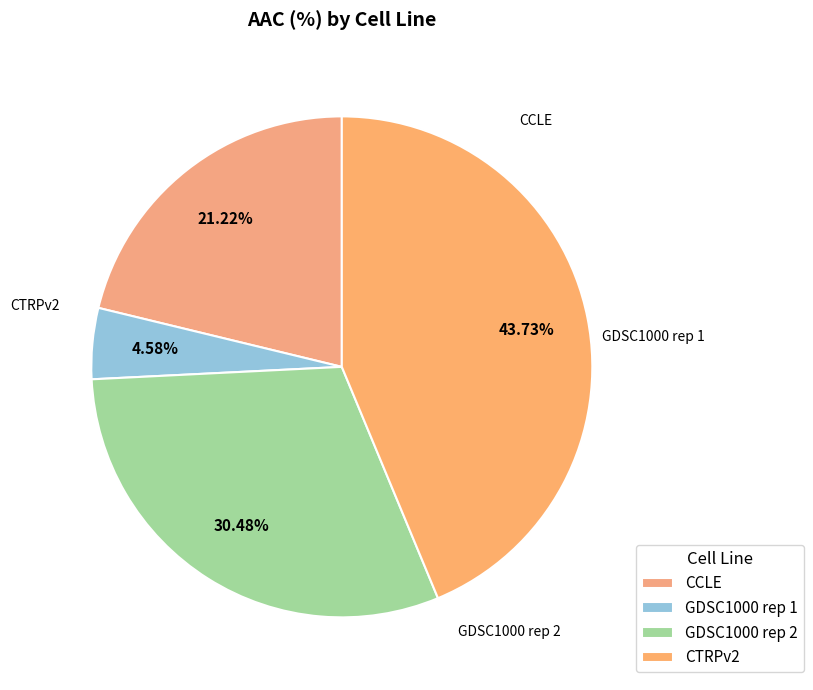

Is there any slice that represents more than half of the pie?

No